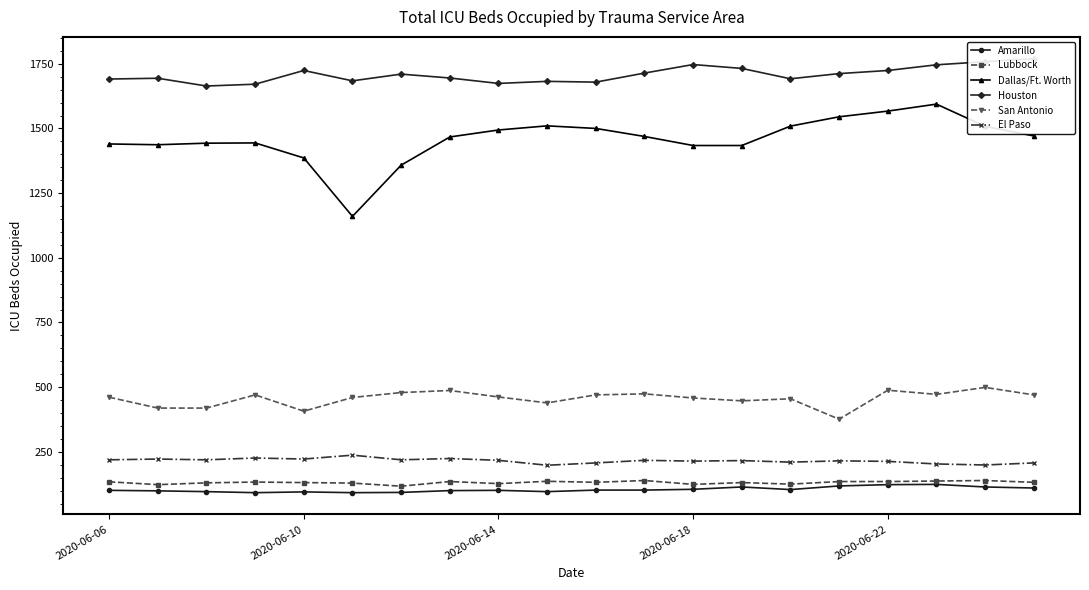

How many series are shown in this chart?

6